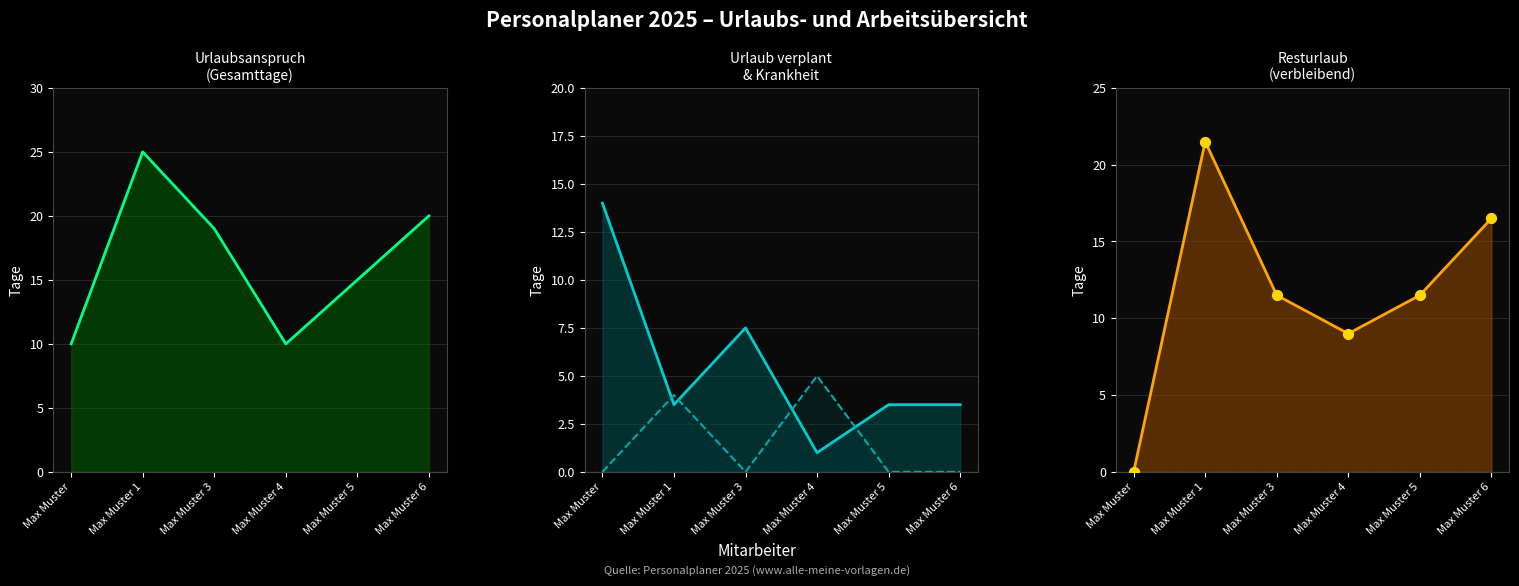

Which series has the largest total across all categories?

Urlaubsanspruch